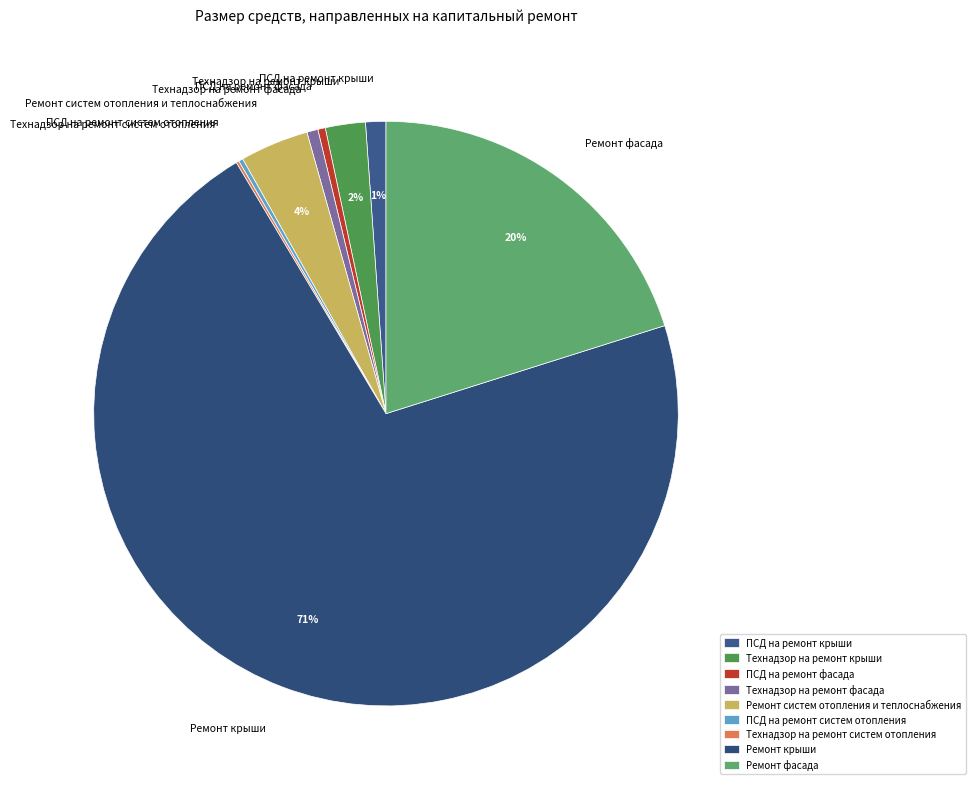

Is it true that Технадзор на ремонт крыши is 2% of the pie?

True